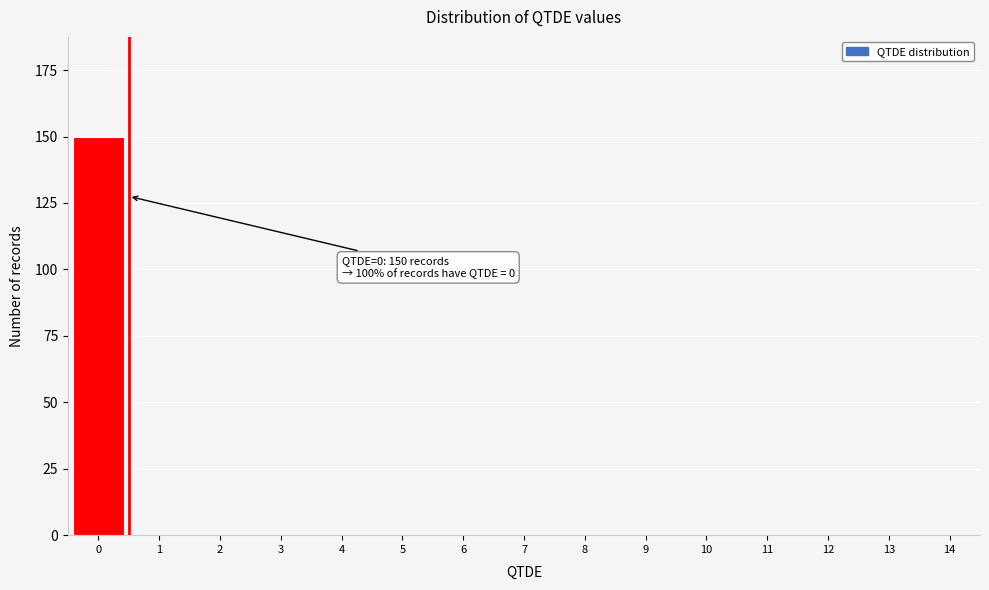

Reading left to right, list all the values displayed in this chart.

0=150	1=0	2=0	3=0	4=0	5=0	6=0	7=0	8=0	9=0	10=0	11=0	12=0	13=0	14=0